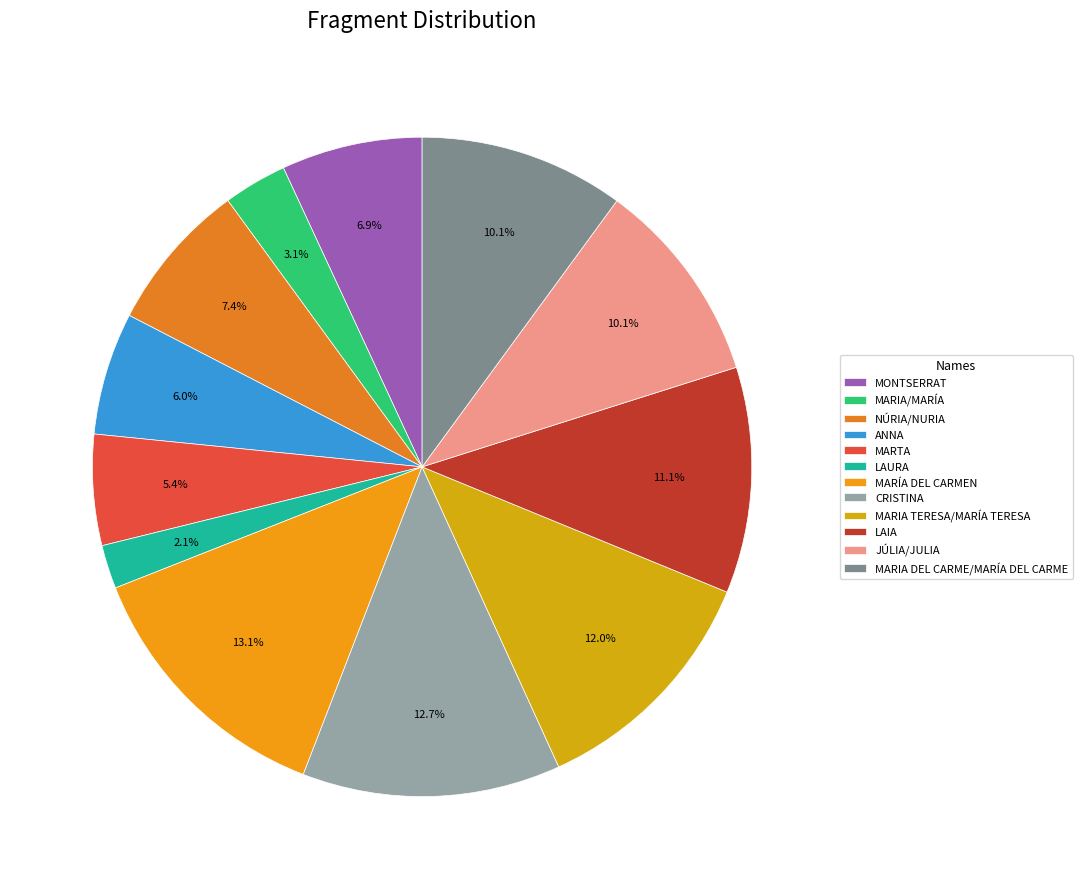

The MARIA TERESA/MARÍA TERESA slice represents 12% of the pie. True or false?

True